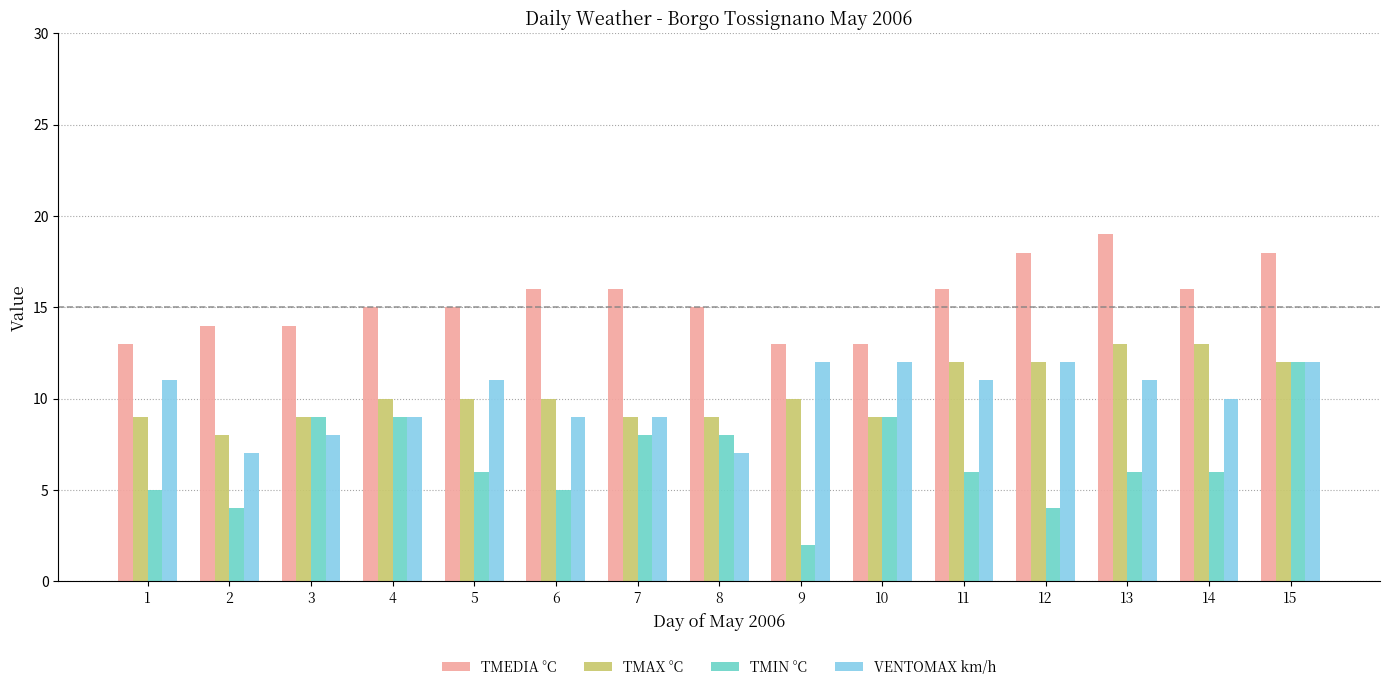

Which series has the widest spread of values?

TMIN °C